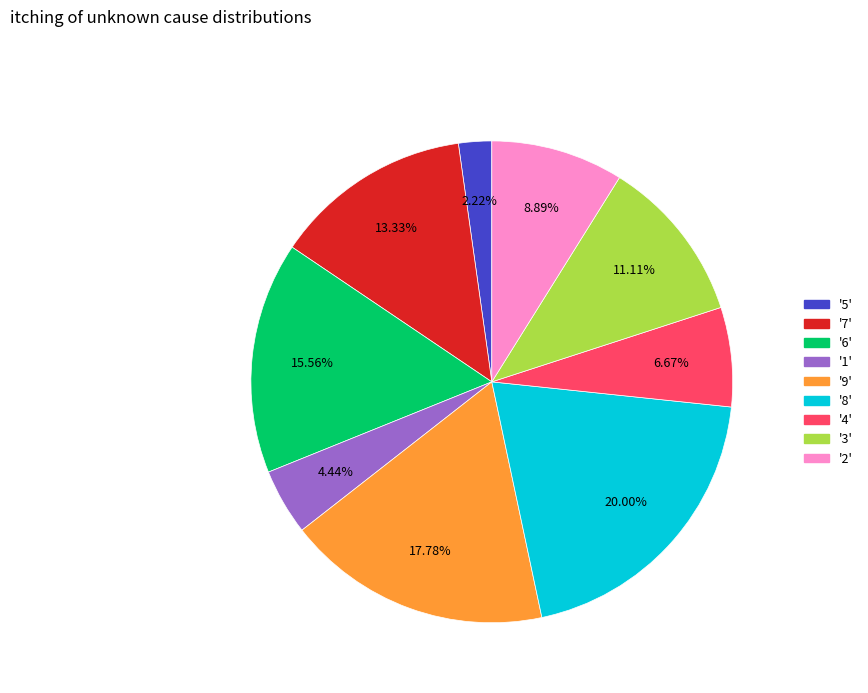

Does any single category account for the majority?

No